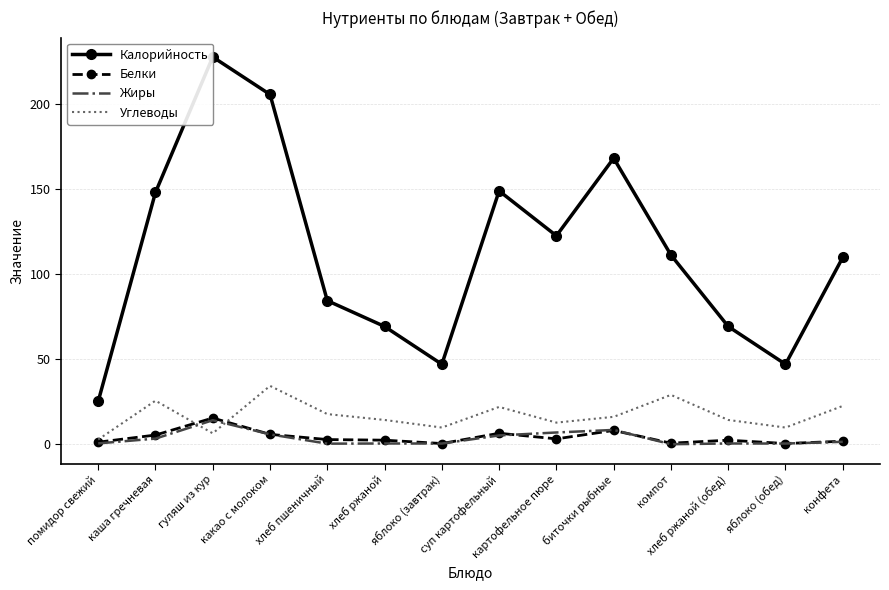

True or false: Белки has a value of 0.4 at яблоко (обед).

True